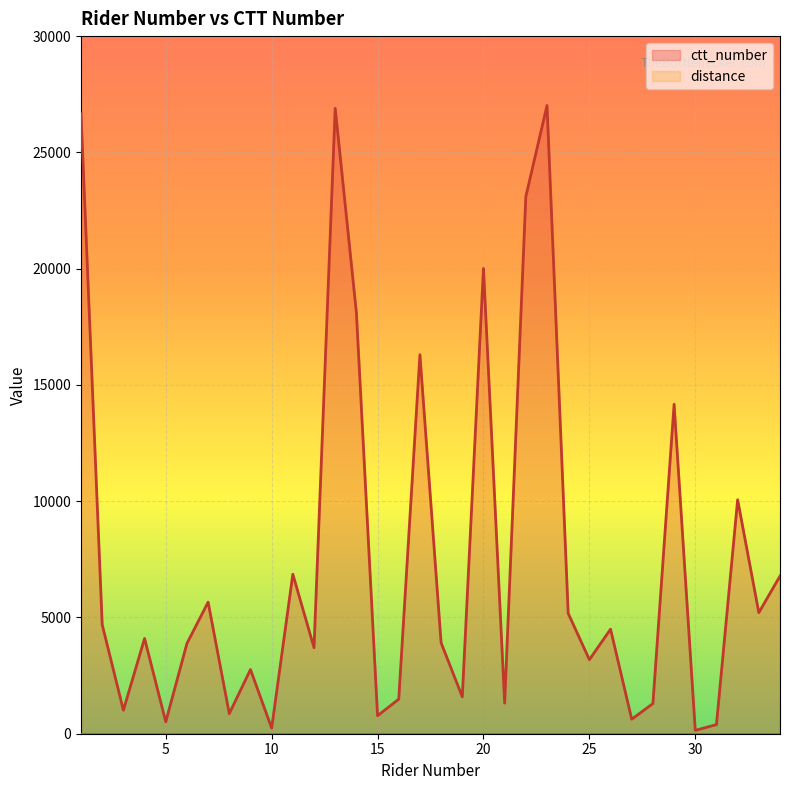

Which series has the largest total across all categories?

ctt_number